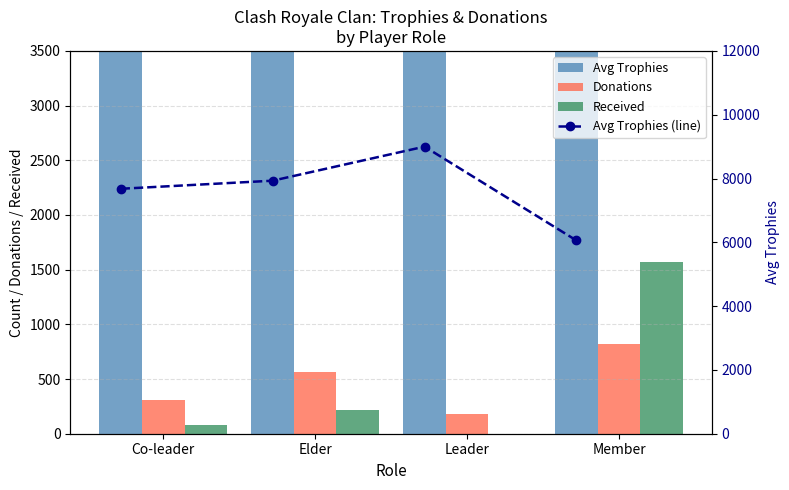

What is the label of the 4th bar from the left?

Member